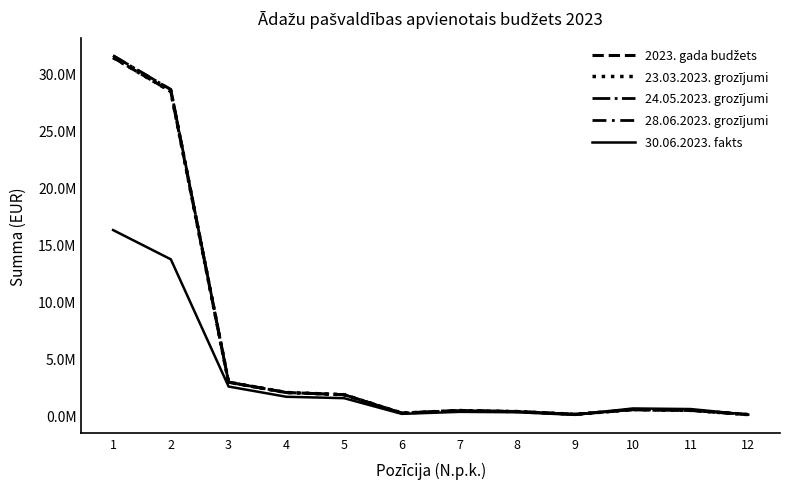

At which label does 28.06.2023. grozījumi first exceed 492545?

1